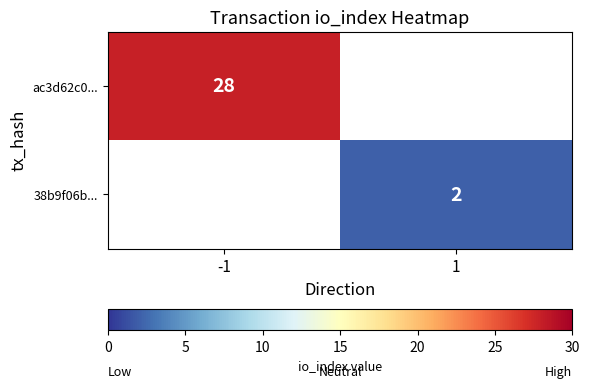

The 38b9f06b... series shows 3 at 1. True or false?

False